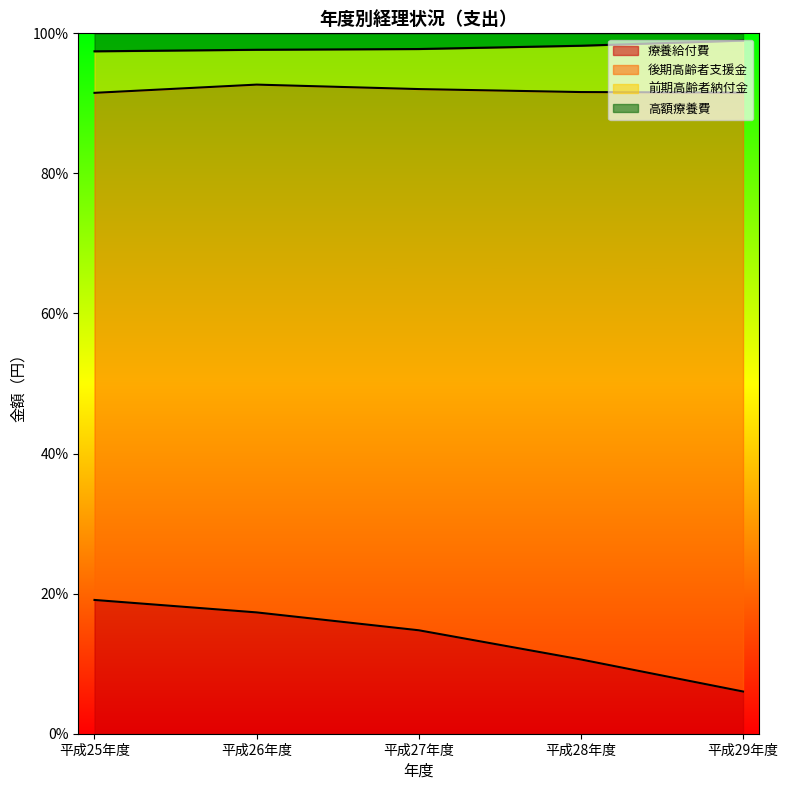

True or false: 療養給付費 has a value of 6.0 at 平成29年度.

True